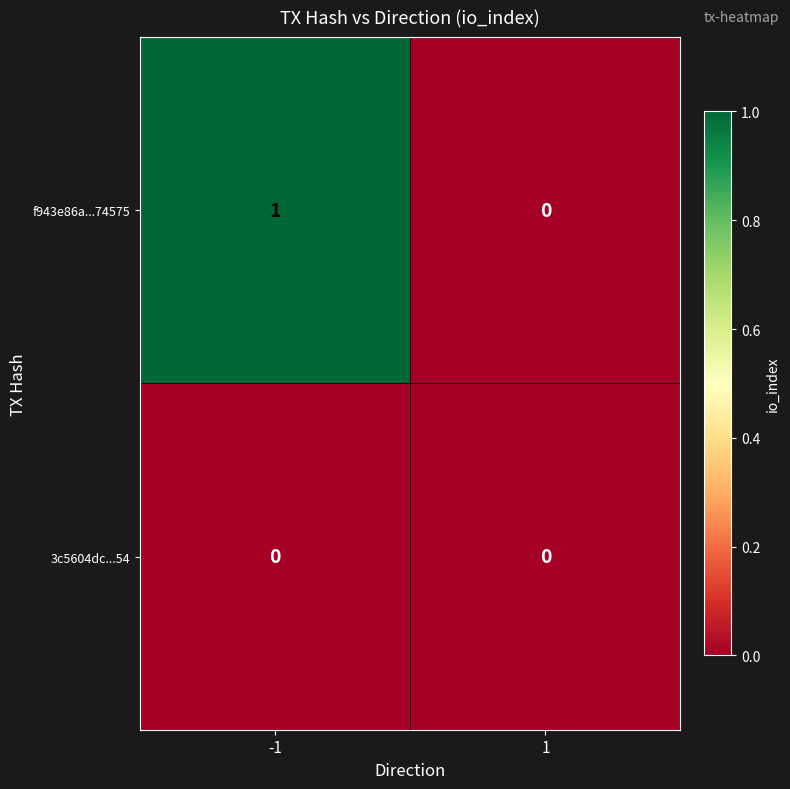

Which series has the widest spread of values?

f943e86a...74575